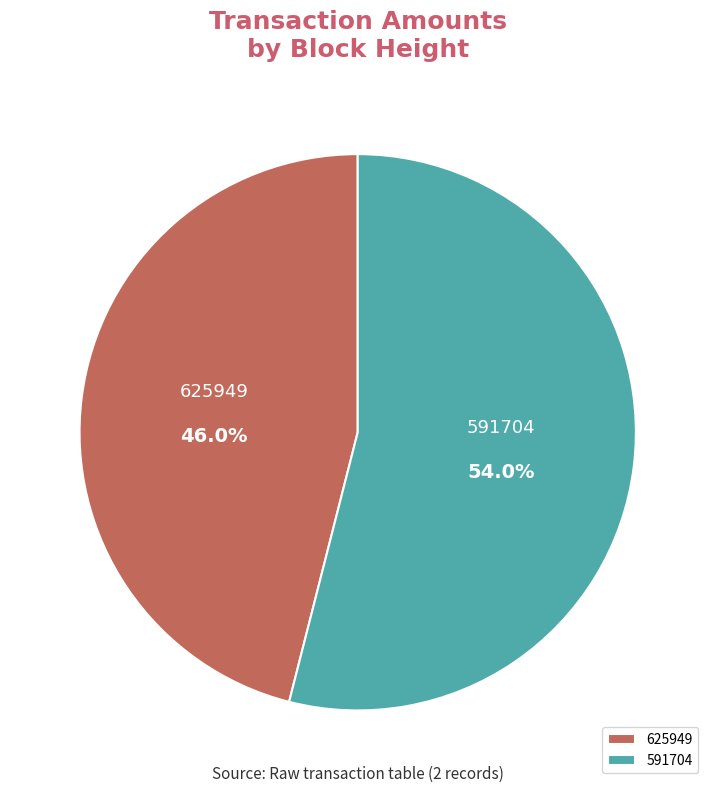

Which has a higher value, 591704 or 625949?

591704